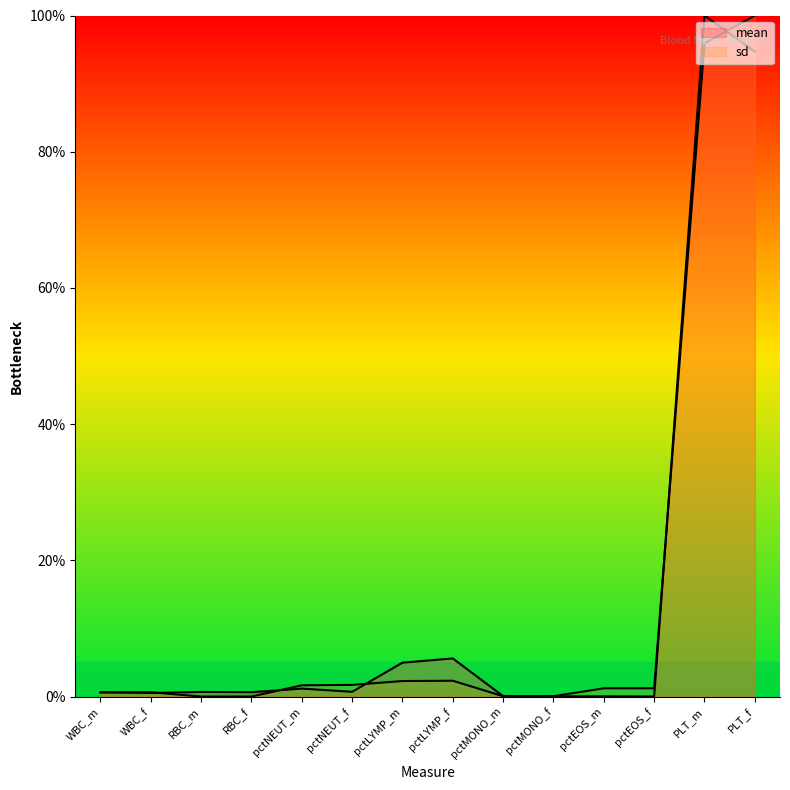

Reading left to right, extract all data points from this chart.

mean: WBC_m=0.6	WBC_f=0.5	RBC_m=0.7	RBC_f=0.6	pctNEUT_m=1.2	pctNEUT_f=0.7	pctLYMP_m=5.0	pctLYMP_f=5.6	pctMONO_m=0.1	pctMONO_f=0.0	pctEOS_m=0.0	pctEOS_f=0.0	PLT_m=100.0	PLT_f=94.7
sd: WBC_m=0.6	WBC_f=0.6	RBC_m=0.0	RBC_f=0.0	pctNEUT_m=1.6	pctNEUT_f=1.7	pctLYMP_m=2.3	pctLYMP_f=2.3	pctMONO_m=0.0	pctMONO_f=0.1	pctEOS_m=1.2	pctEOS_f=1.2	PLT_m=95.9	PLT_f=100.0